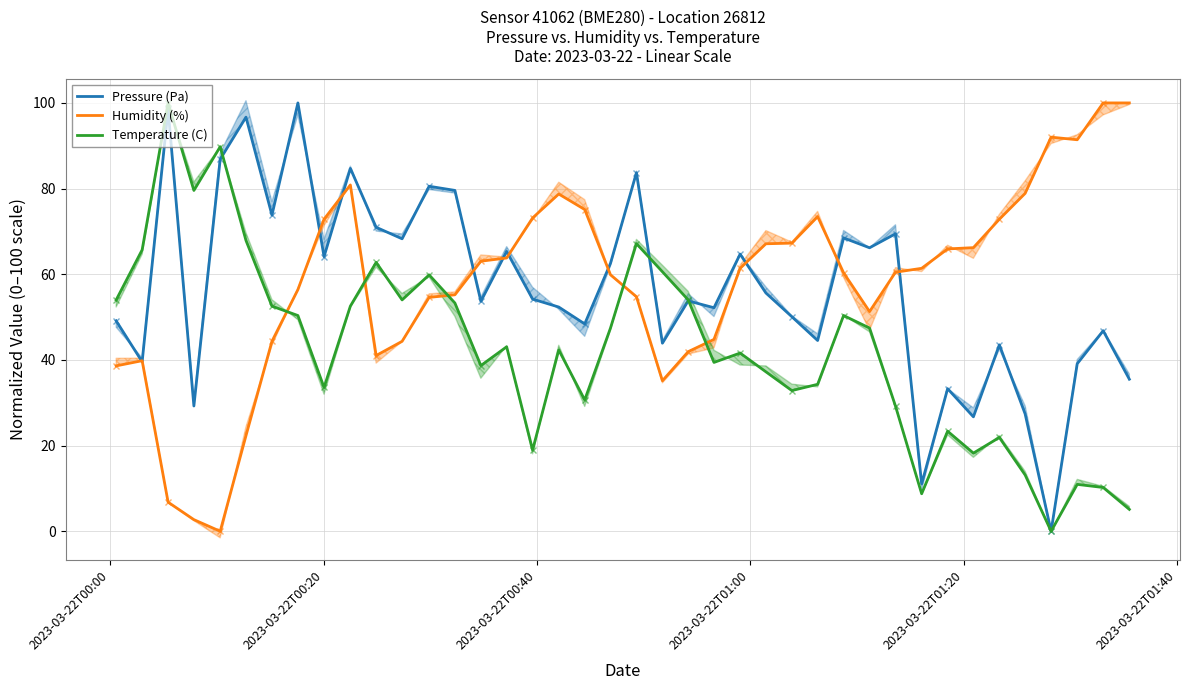

How many intersections are there between Temperature (C) and Humidity (%)?

5